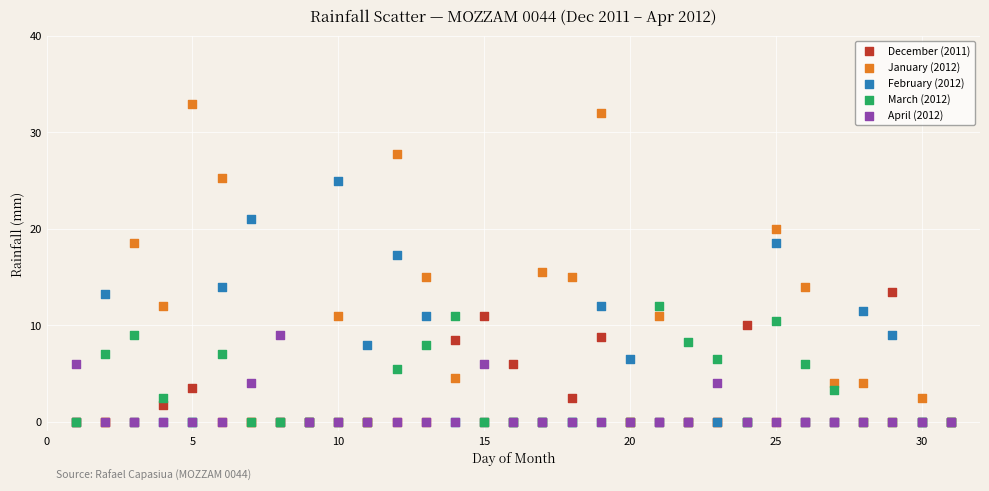

What are all the series names shown in the legend?

December (2011), January (2012), February (2012), March (2012), April (2012)